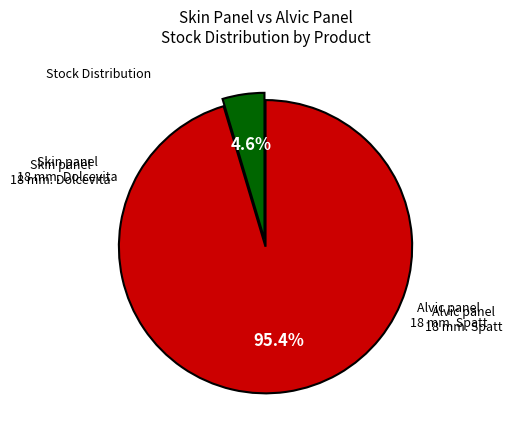

Is there a majority slice in this chart?

Yes